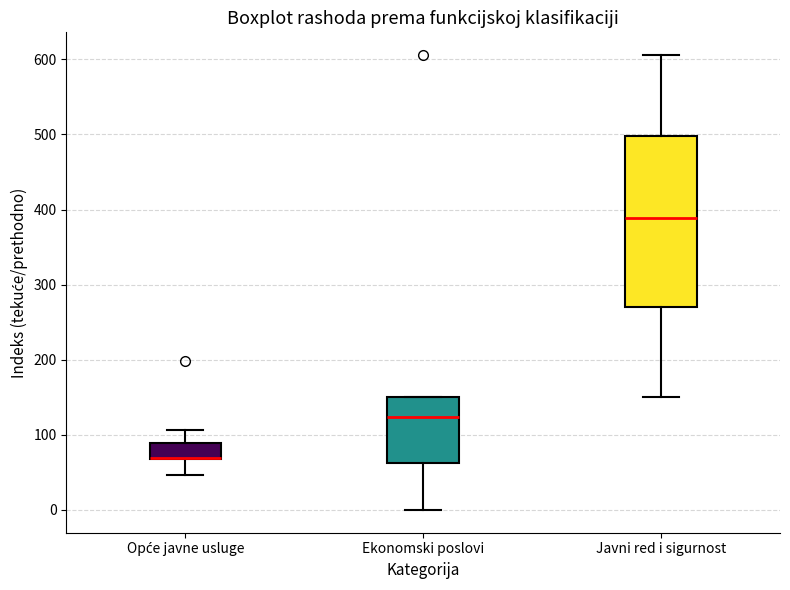

Comparing the boxes themselves (not the whiskers), which one is the tallest?

Javni red i sigurnost